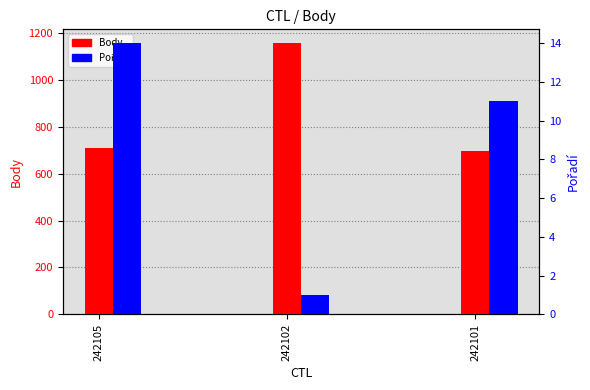

The value of Body at 242105 is 262. True or false?

False